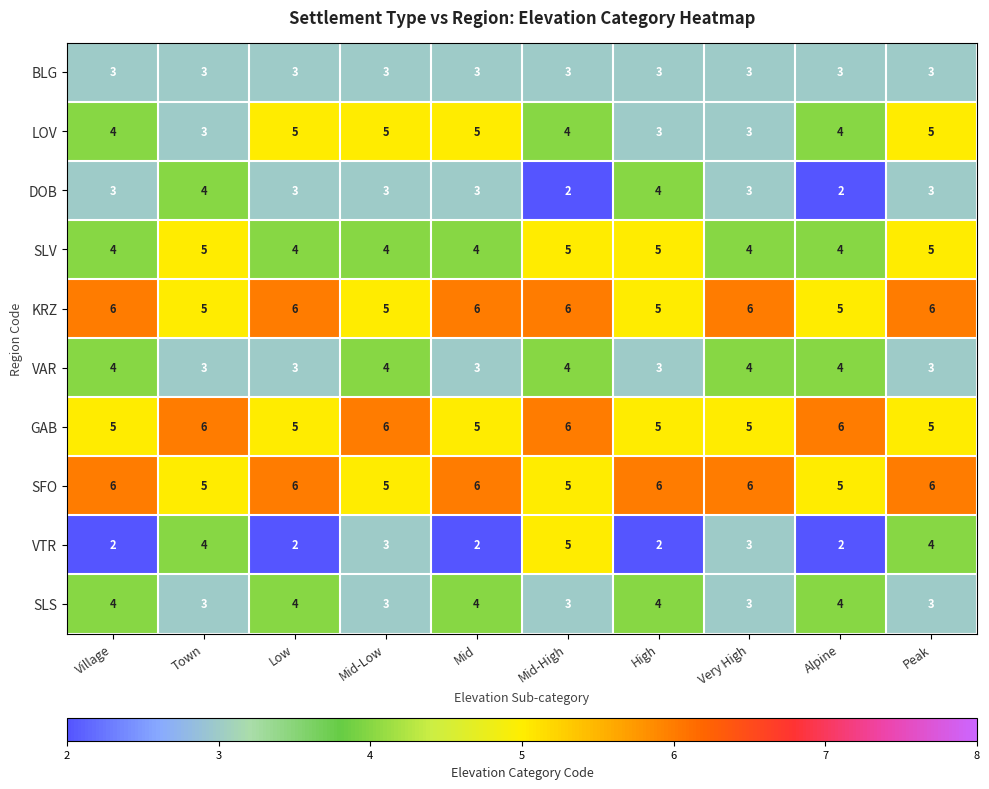

Is it true that DOB equals 3 at Low?

True